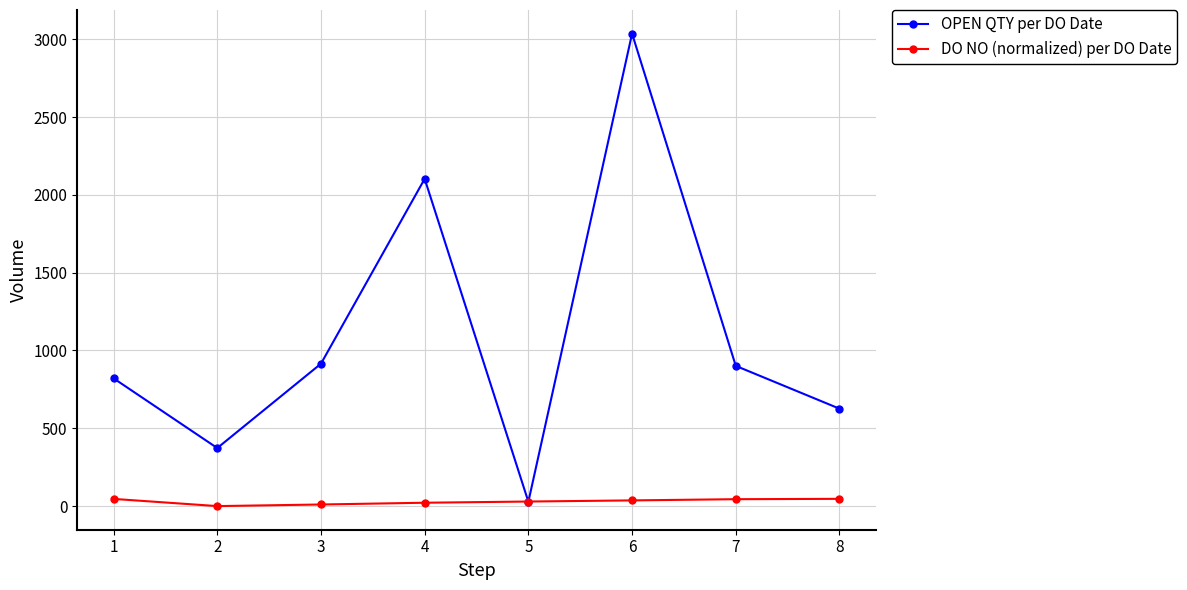

What is the spread (max minus min) of values at 4?

2081.4